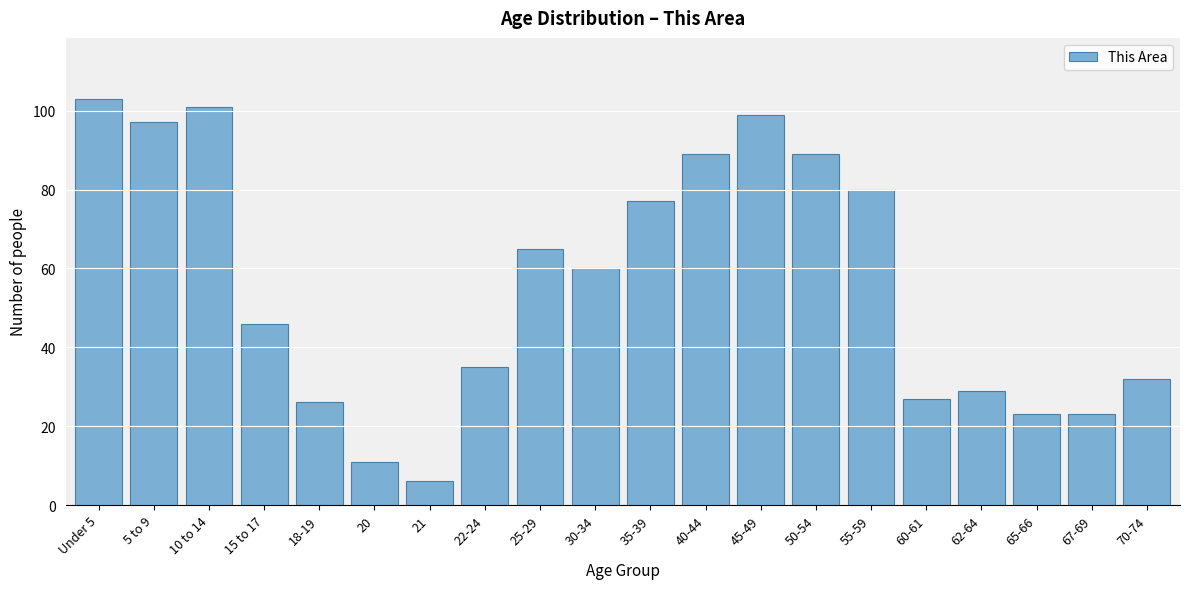

Reading left to right, list all the values displayed in this chart.

Under 5=103	5 to 9=97	10 to 14=101	15 to 17=46	18-19=26	20=11	21=6	22-24=35	25-29=65	30-34=60	35-39=77	40-44=89	45-49=99	50-54=89	55-59=80	60-61=27	62-64=29	65-66=23	67-69=23	70-74=32